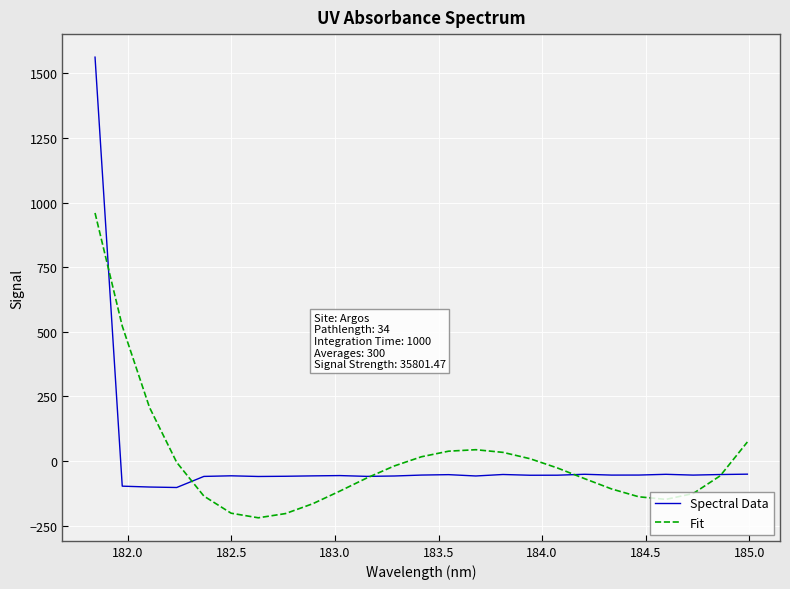

What is the highest value of the Spectral Data series?

1562.4